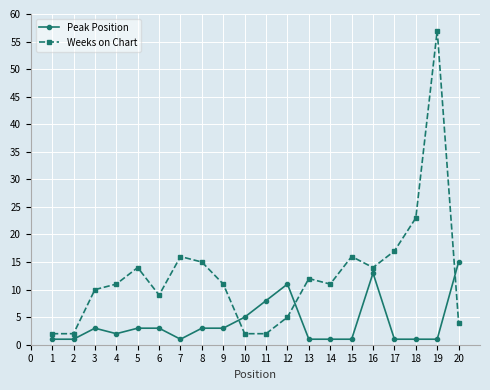

What is the maximum value for Weeks on Chart?

57